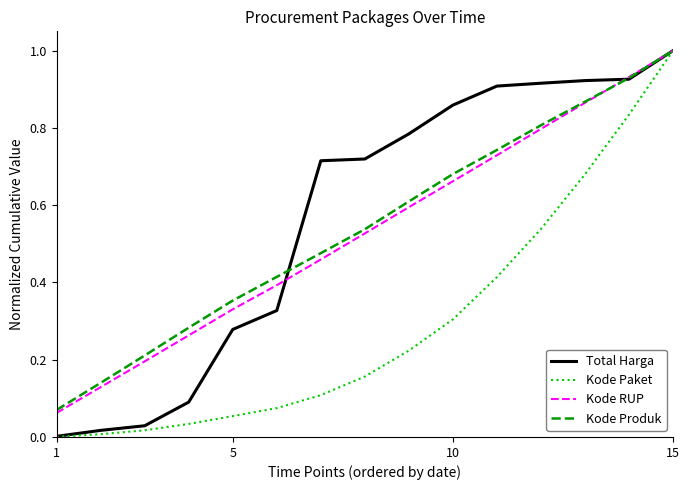

Which series has the largest range (max minus min)?

Kode Paket